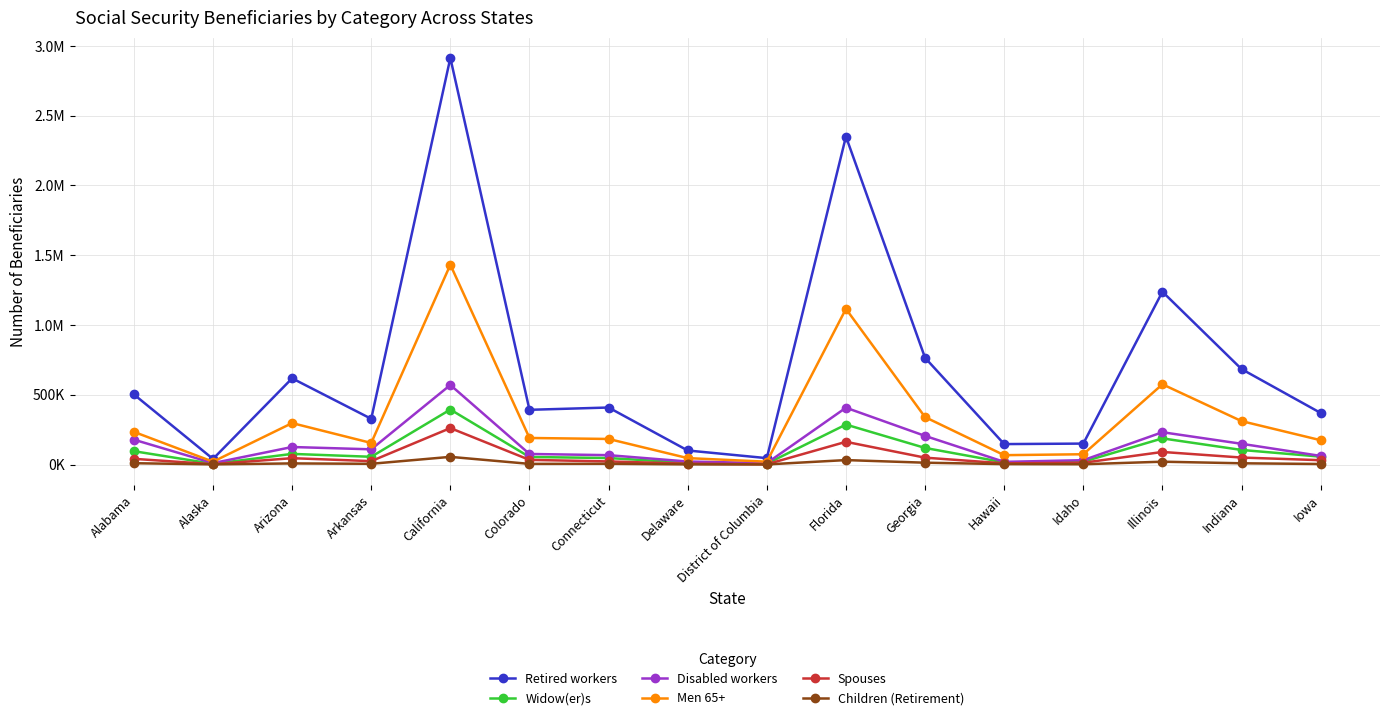

The Children (Retirement) series shows 5384 at Hawaii. True or false?

False